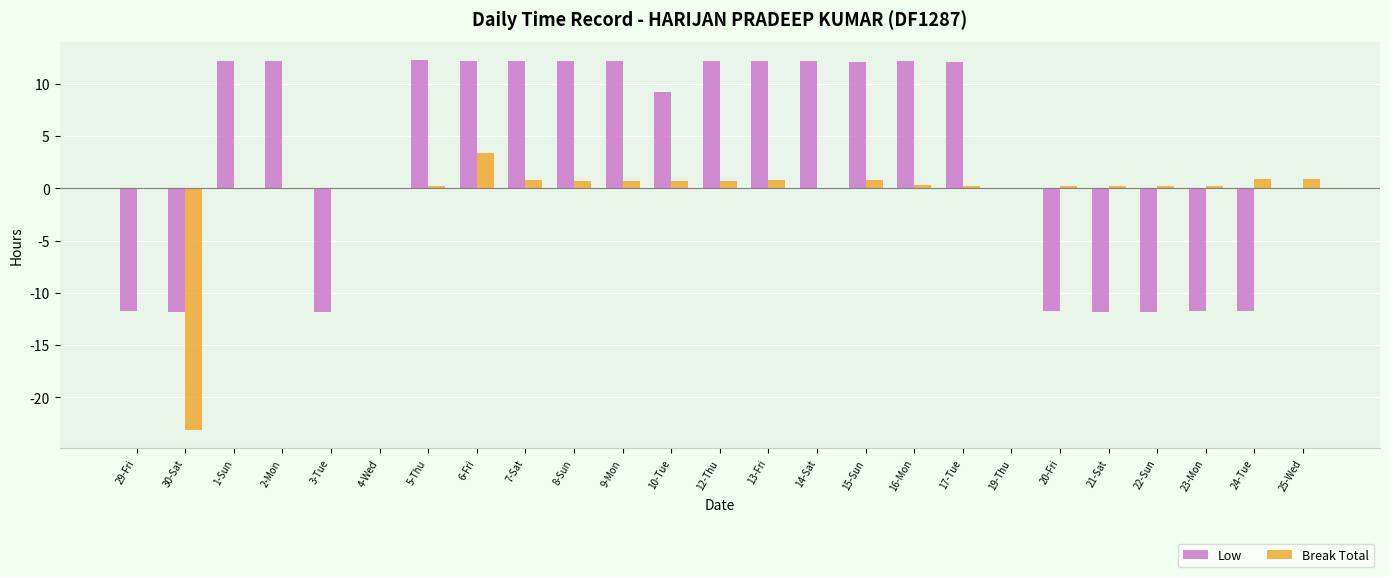

Are the bars horizontal?

No